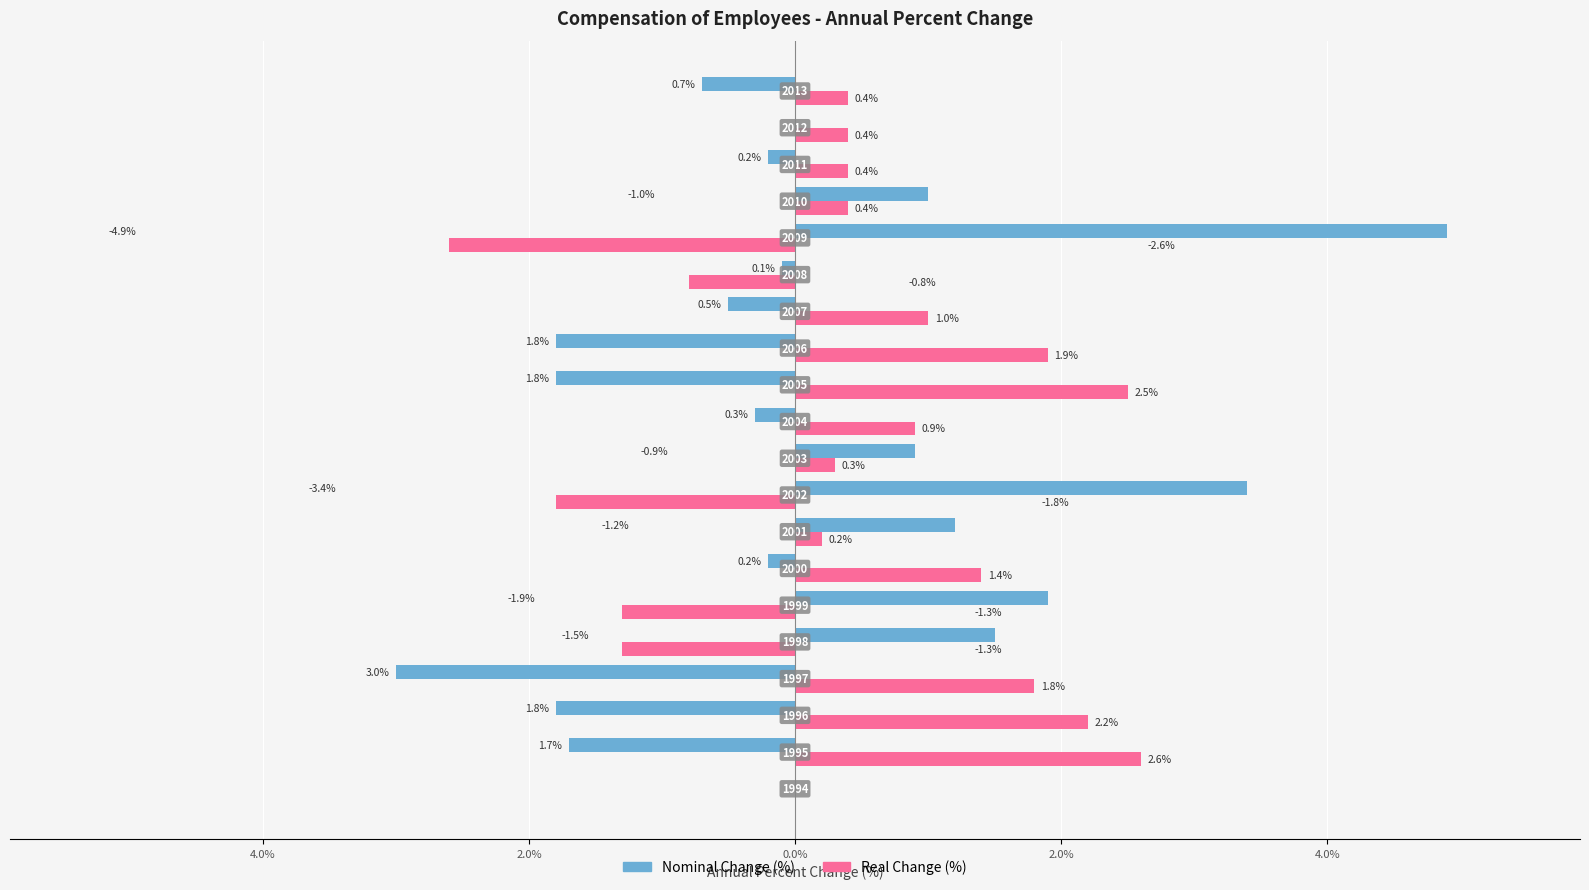

Which series has the largest range (max minus min)?

Nominal Change (%)